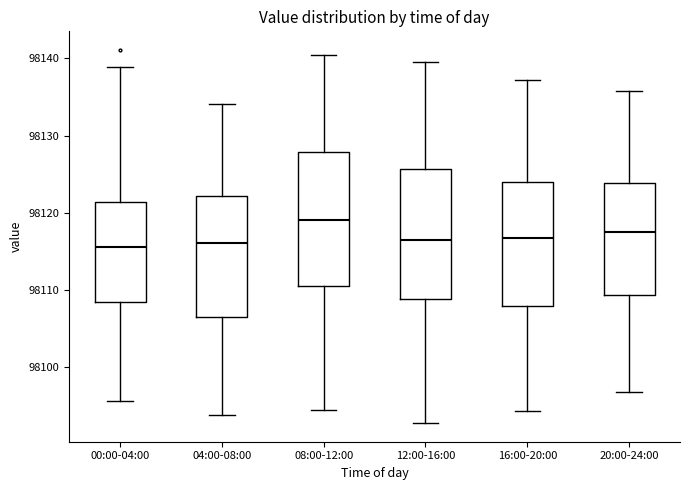

Where does the lower whisker of the box for 20:00-24:00 end on the y-axis? The values are not printed on the chart, so give them approximately, as read against the axis.

98097